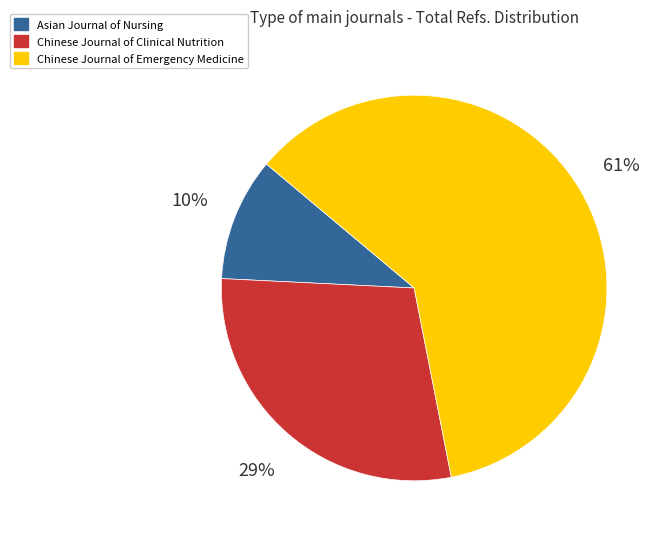

Rank the categories by value from highest to lowest.

Chinese Journal of Emergency Medicine, Chinese Journal of Clinical Nutrition, Asian Journal of Nursing